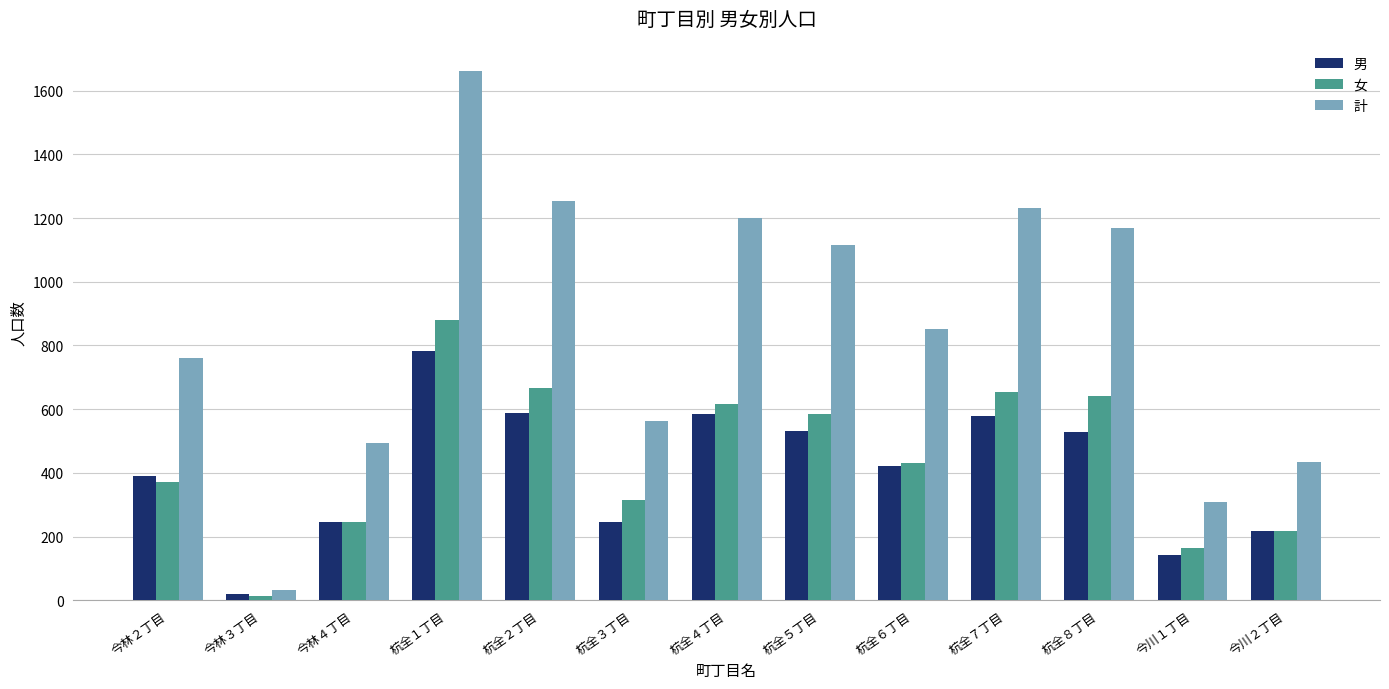

Rank the series at 杭全７丁目 from highest to lowest value.

計, 女, 男